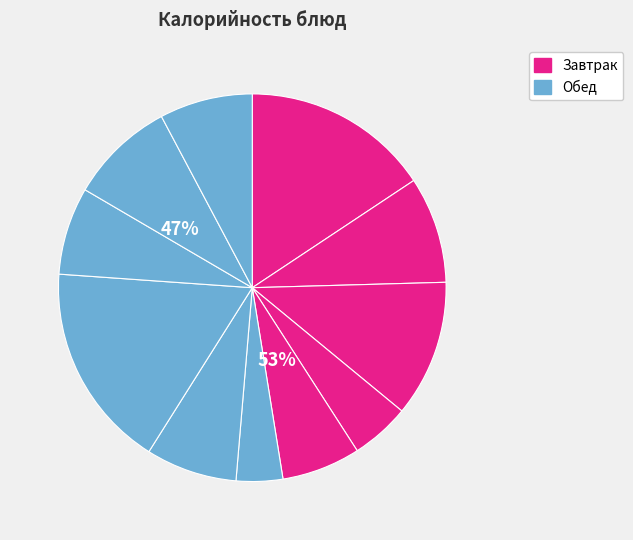

How many segments does this pie chart have?

11